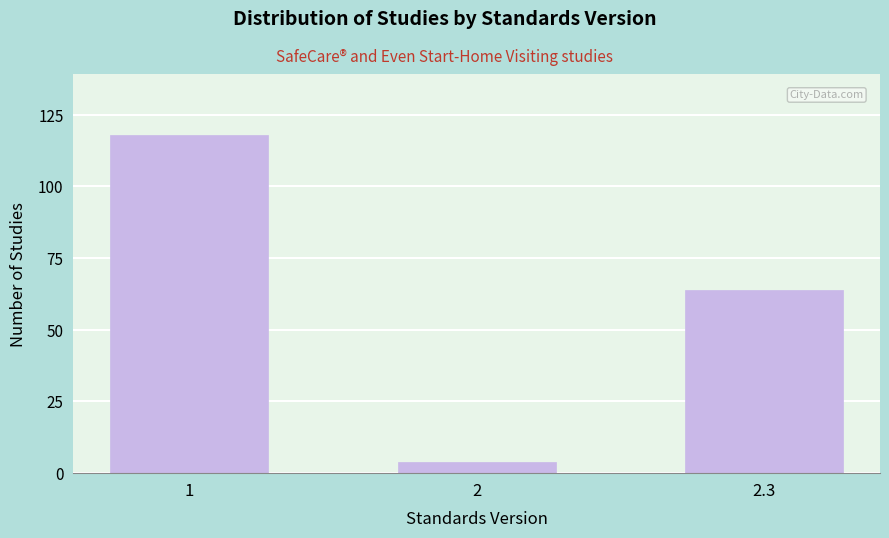

Reading left to right, extract all data points from this chart.

1=118	2=4	2.3=64